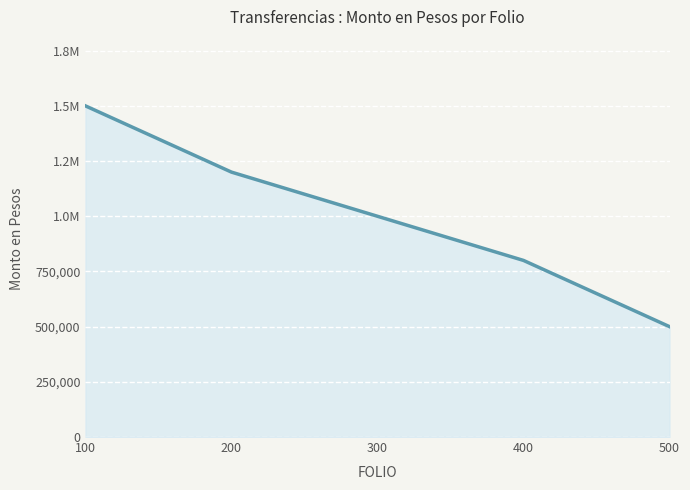

Where is the data nearest to the value 1000000?

300